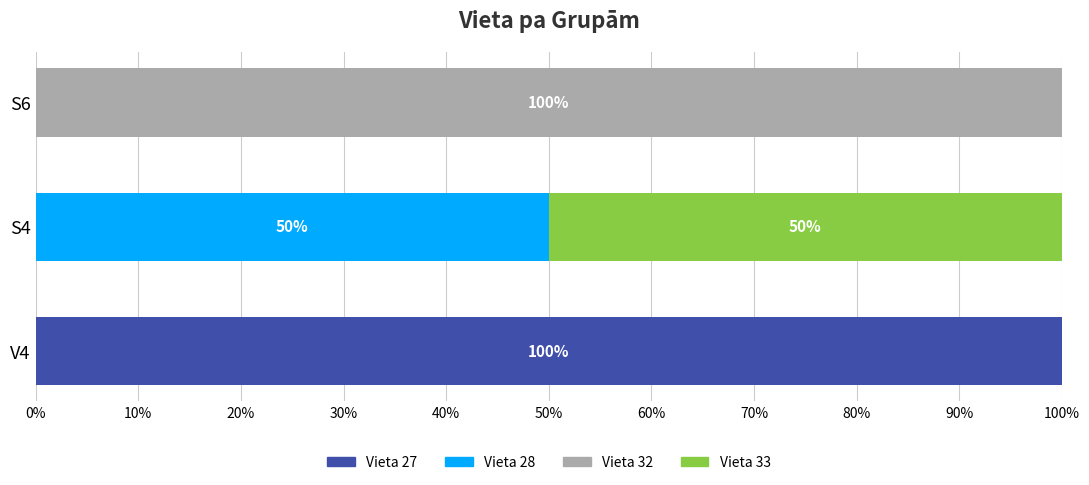

What is the total value across all series at S6?

100